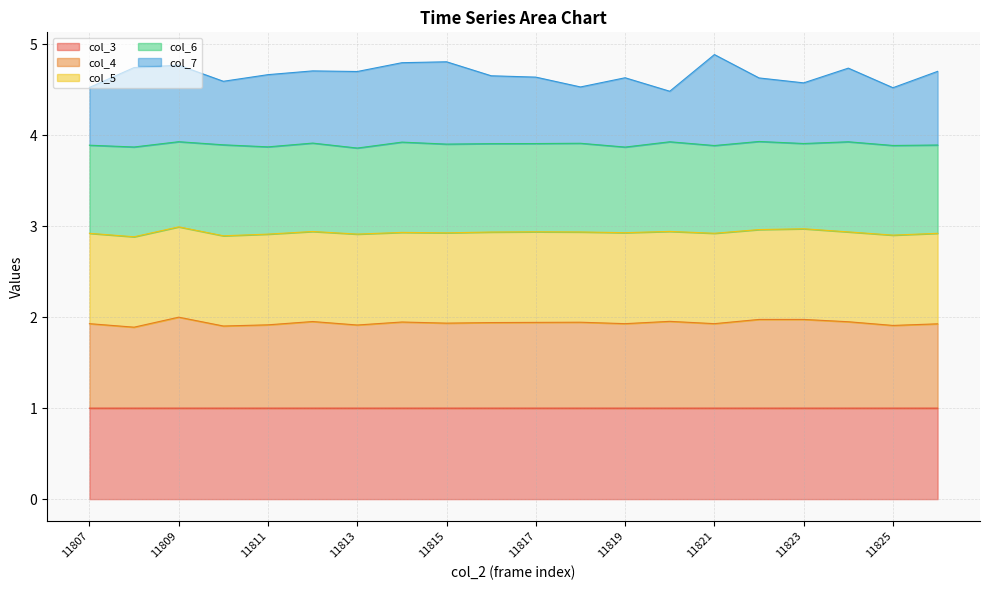

What is the total value across all series at 11825?

4.5